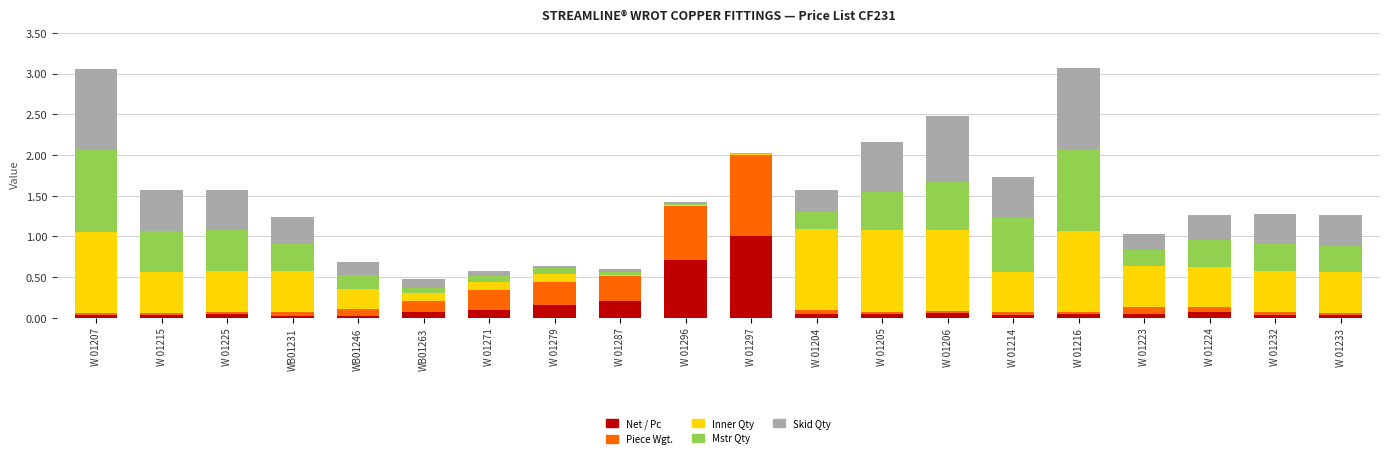

At which label does Net / Pc reach its peak?

W 01297